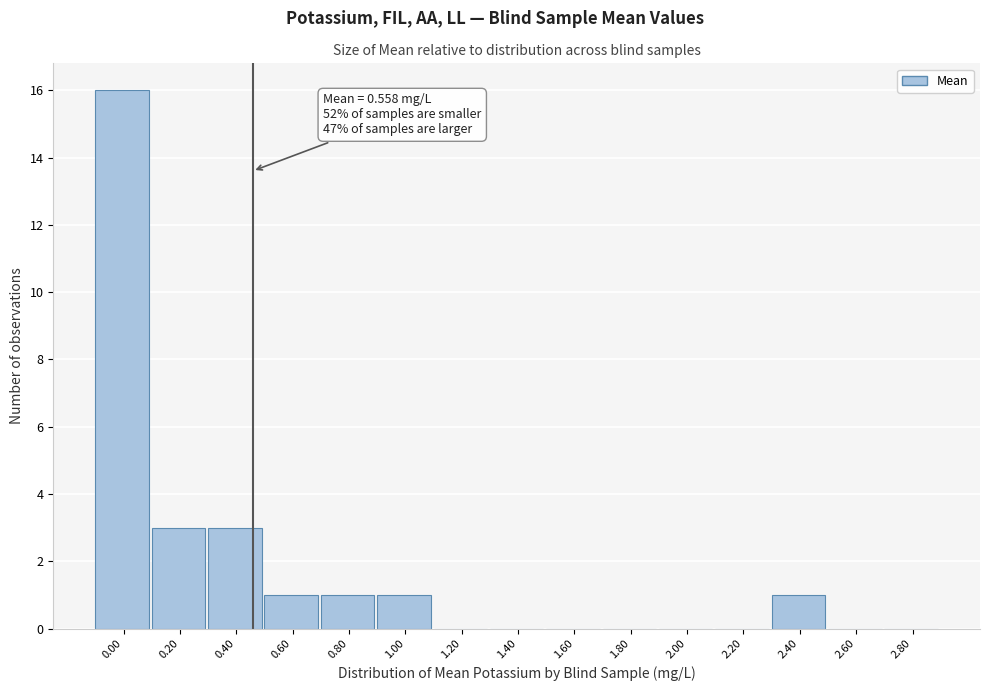

Reading right to left, transcribe all the data shown in this chart.

2.80=0	2.60=0	2.40=1	2.20=0	2.00=0	1.80=0	1.60=0	1.40=0	1.20=0	1.00=1	0.80=1	0.60=1	0.40=3	0.20=3	0.00=16